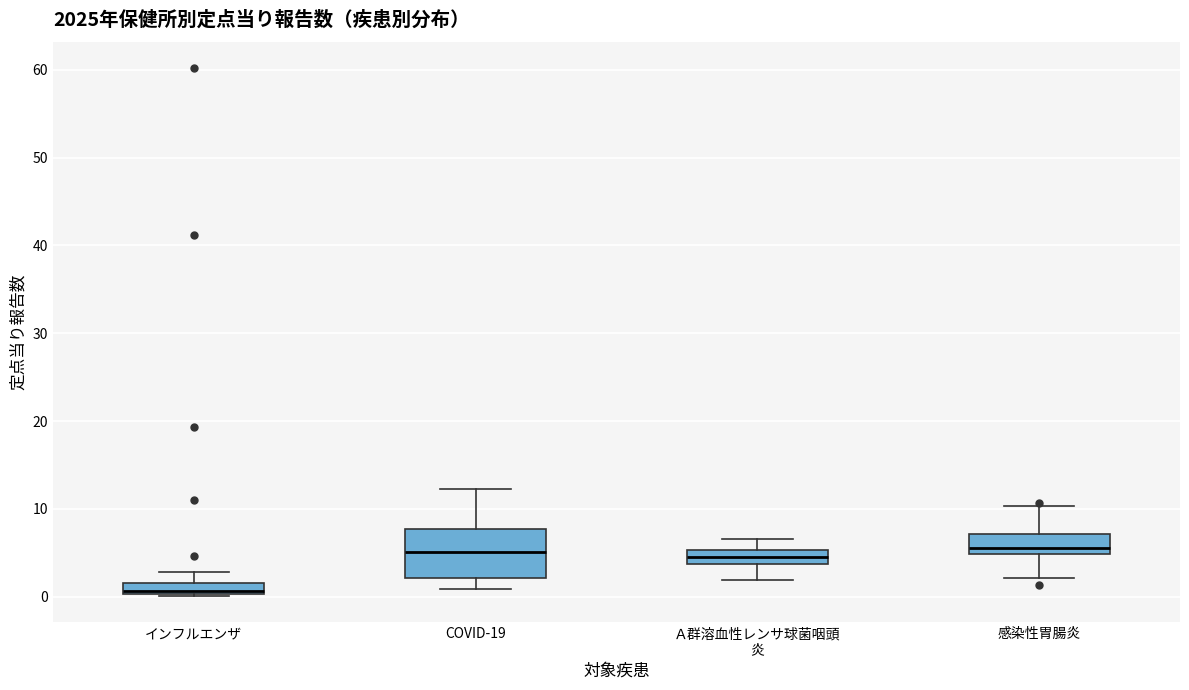

Comparing the boxes themselves (not the whiskers), which one is the tallest?

COVID-19